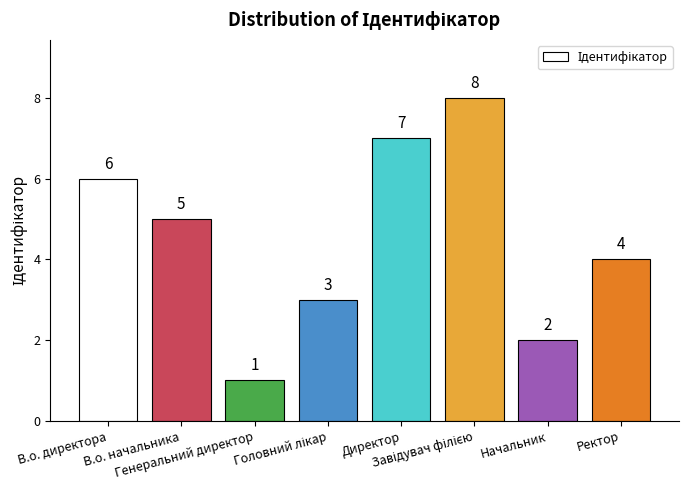

What is the value of the 4th bar from the left?

3